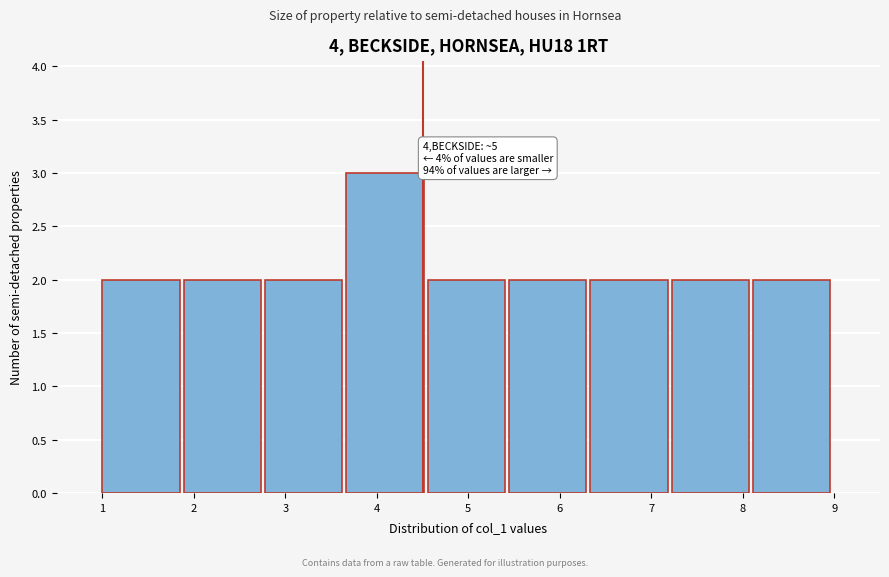

Which range on the x-axis has the tallest bar?

3.7 to 4.6